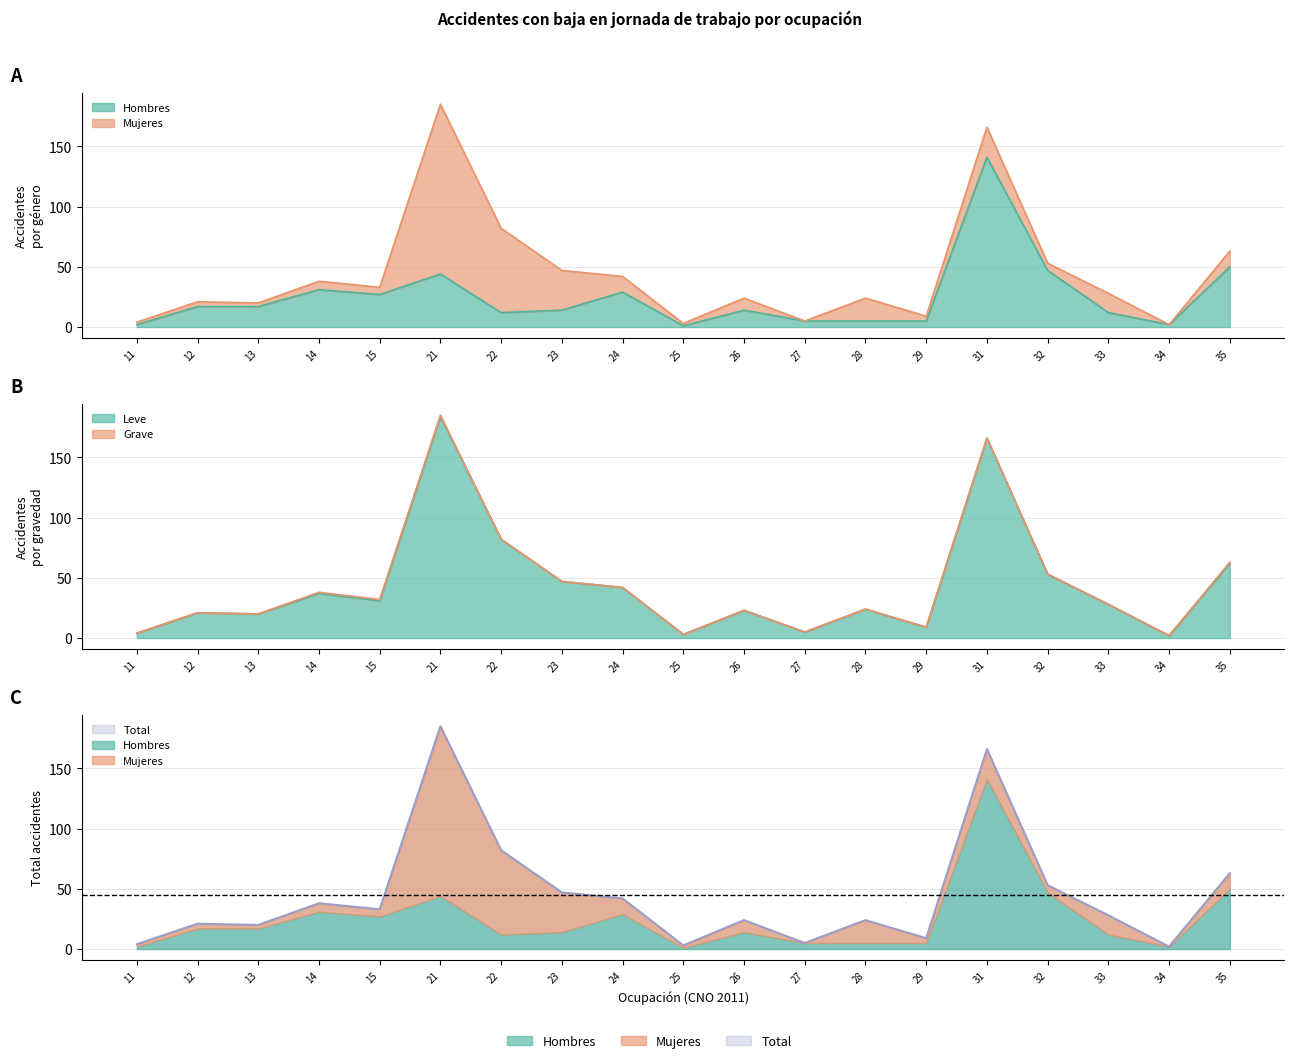

How many series are shown in this chart?

3